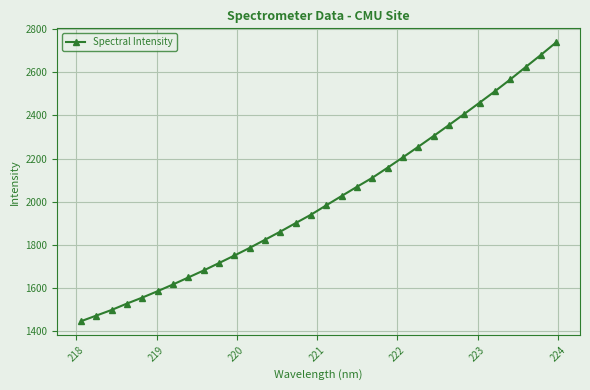

What is the value of the 23rd point from the left?

2255.3